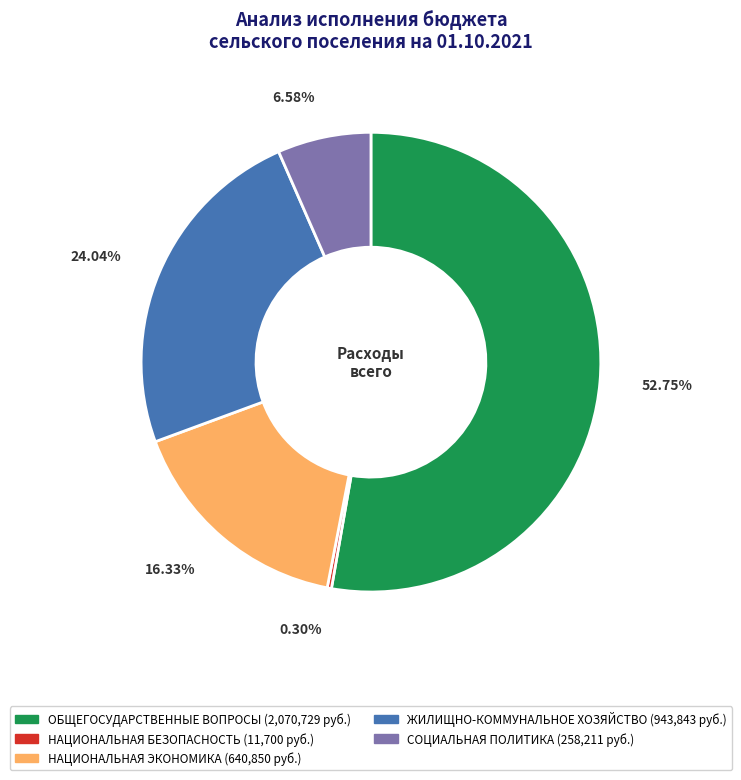

Rank the categories by value from highest to lowest.

ОБЩЕГОСУДАРСТВЕННЫЕ ВОПРОСЫ, ЖИЛИЩНО-КОММУНАЛЬНОЕ ХОЗЯЙСТВО, НАЦИОНАЛЬНАЯ ЭКОНОМИКА, СОЦИАЛЬНАЯ ПОЛИТИКА, НАЦИОНАЛЬНАЯ БЕЗОПАСНОСТЬ